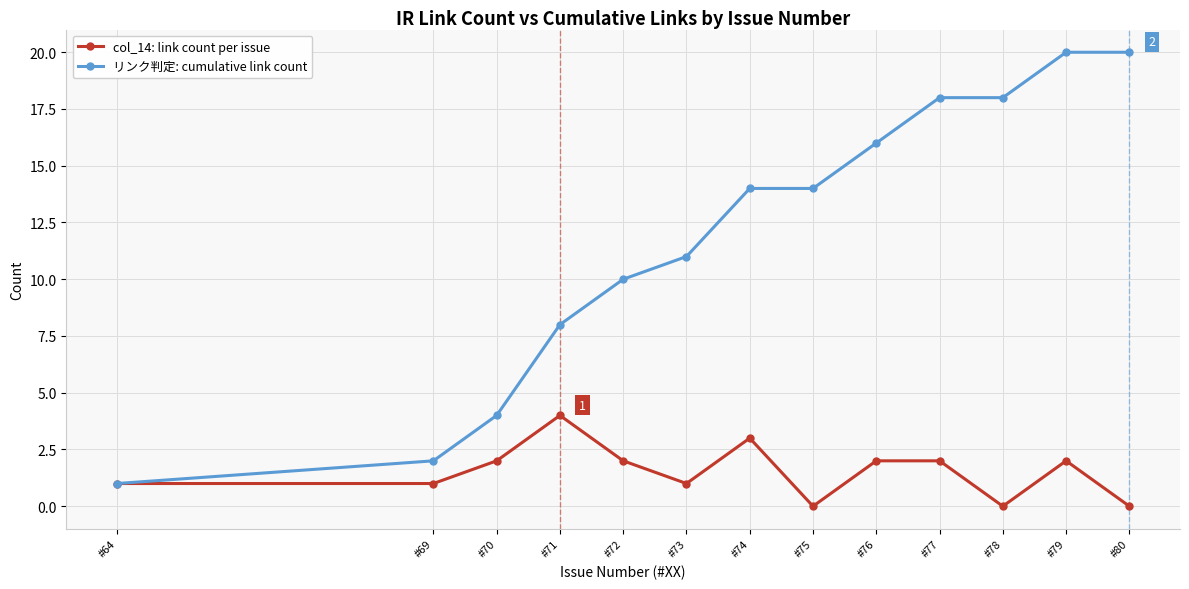

Count the number of data series in this chart.

2